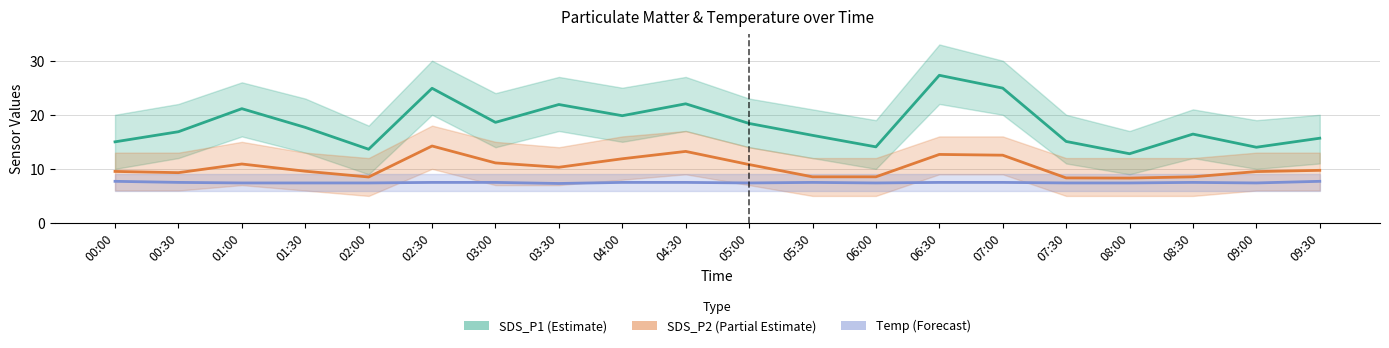

What is the difference between the highest and lowest values at 09:30?

8.0